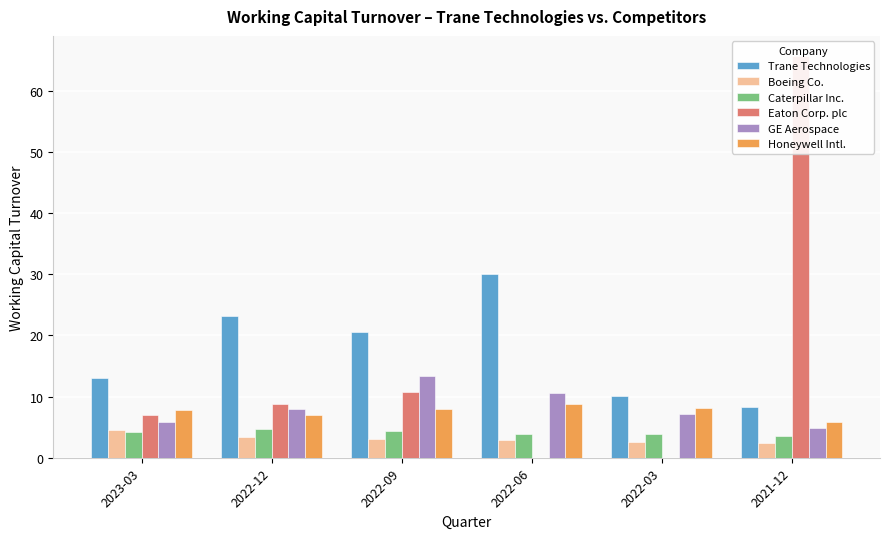

What is the value of the Honeywell Intl. bar at the 2nd from the left?

7.0